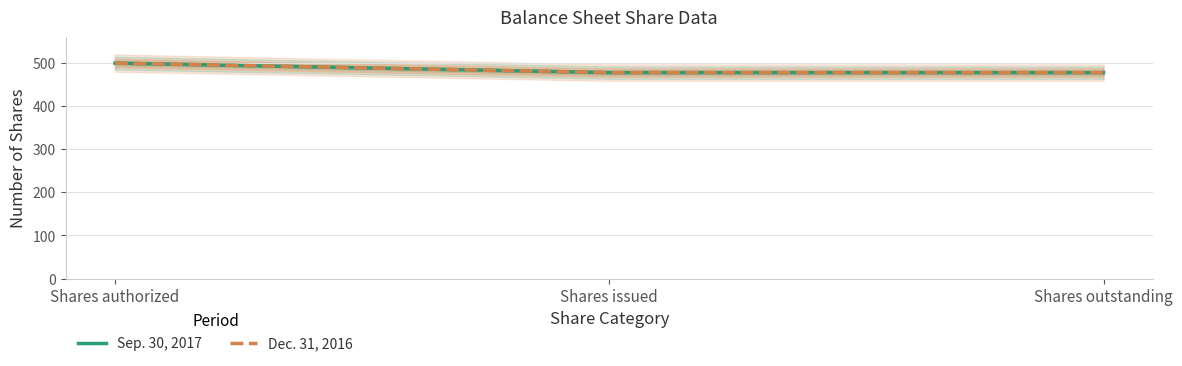

At which category does the chart reach its minimum across all series?

Shares issued